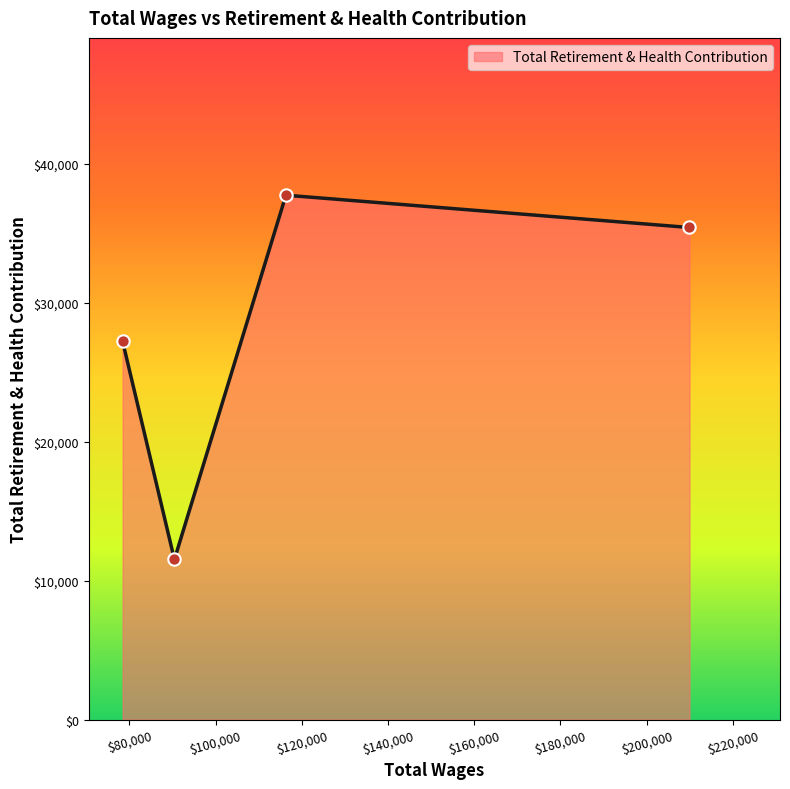

What is the difference between the second highest and second lowest values?

8189